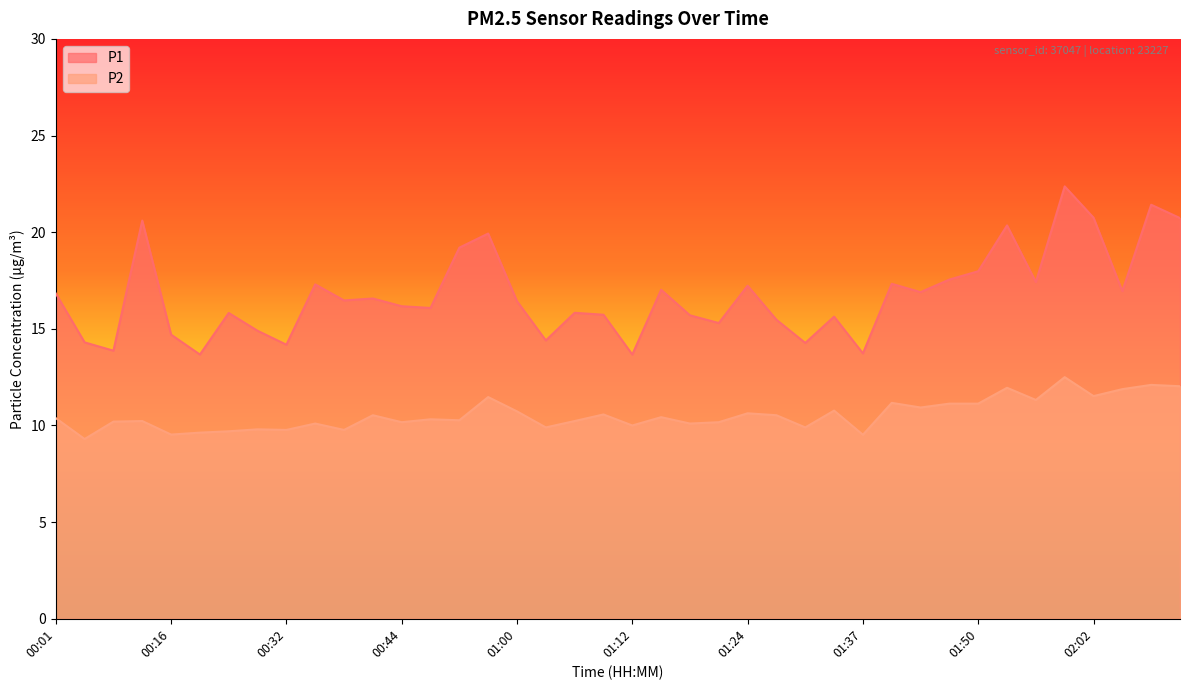

Is the value of P1 at 02:02 greater than the value of P2 at 01:40?

Yes